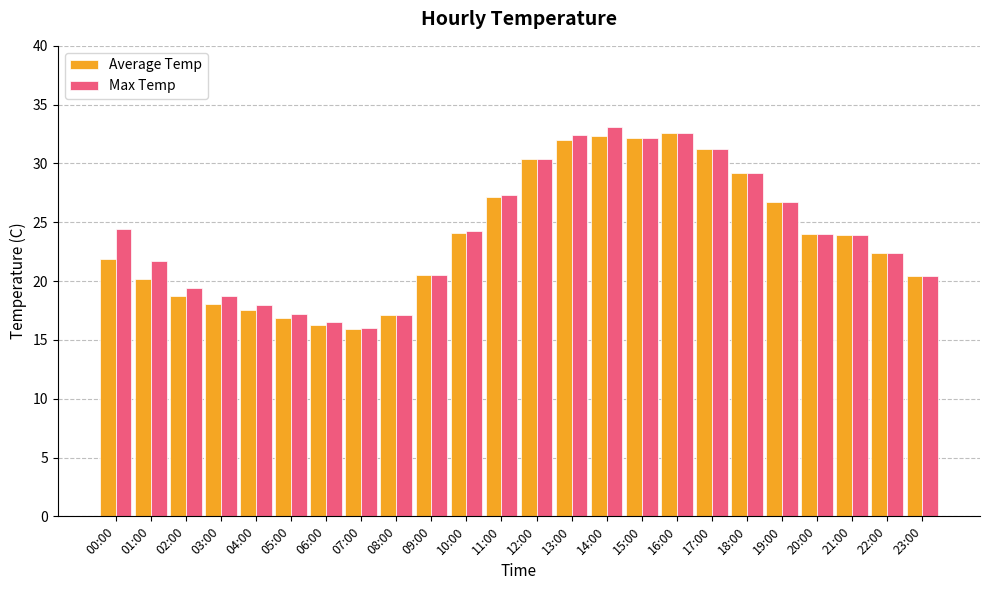

Read the Average Temp value at 00:00.

21.9